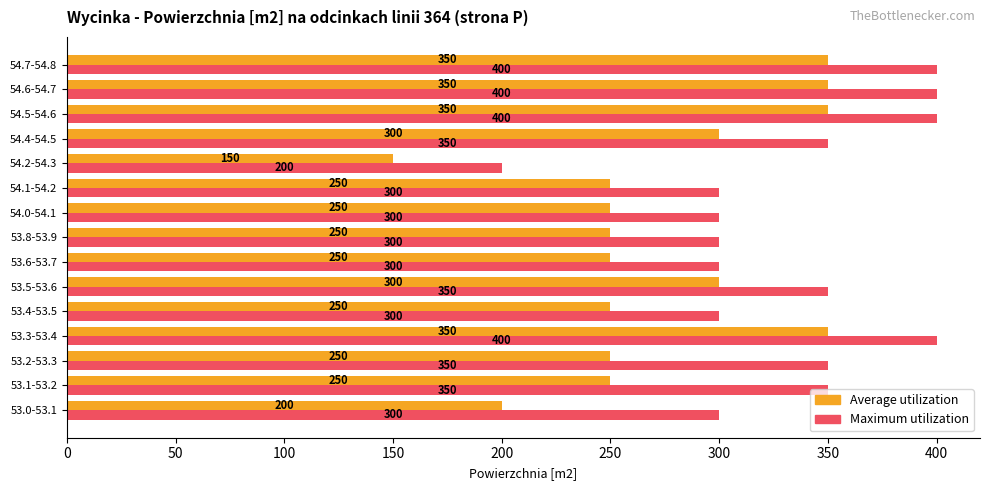

At how many categories does at least one series exceed 392?

4